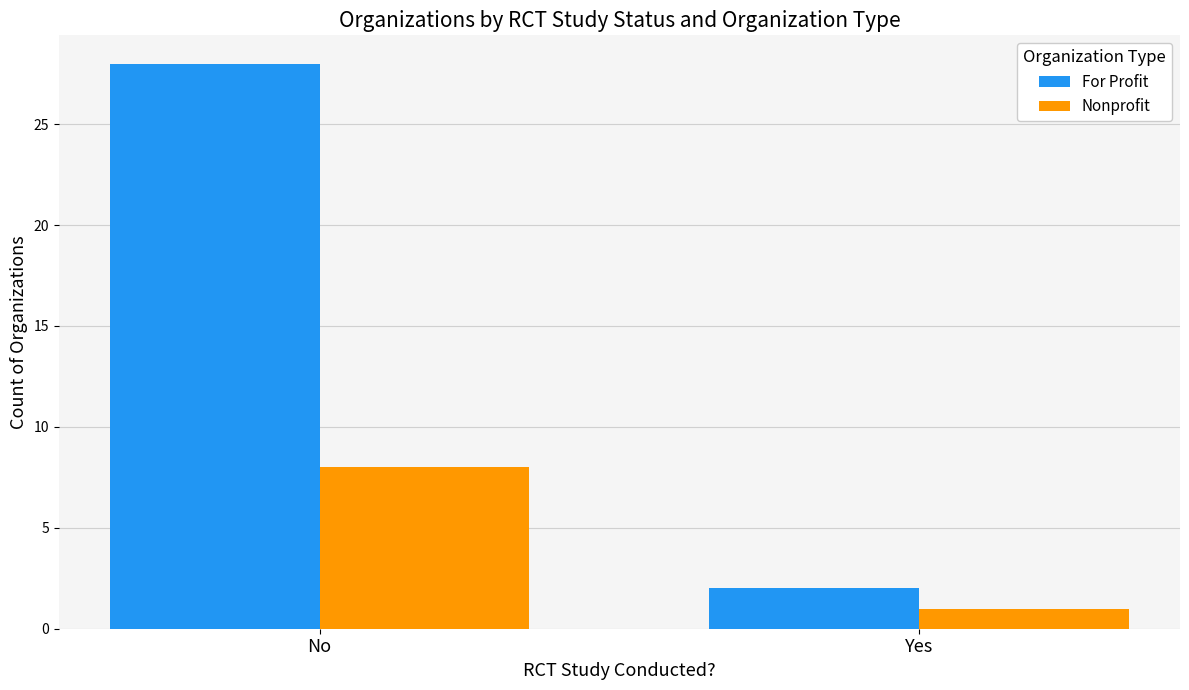

What is the sum of all For Profit values?

30